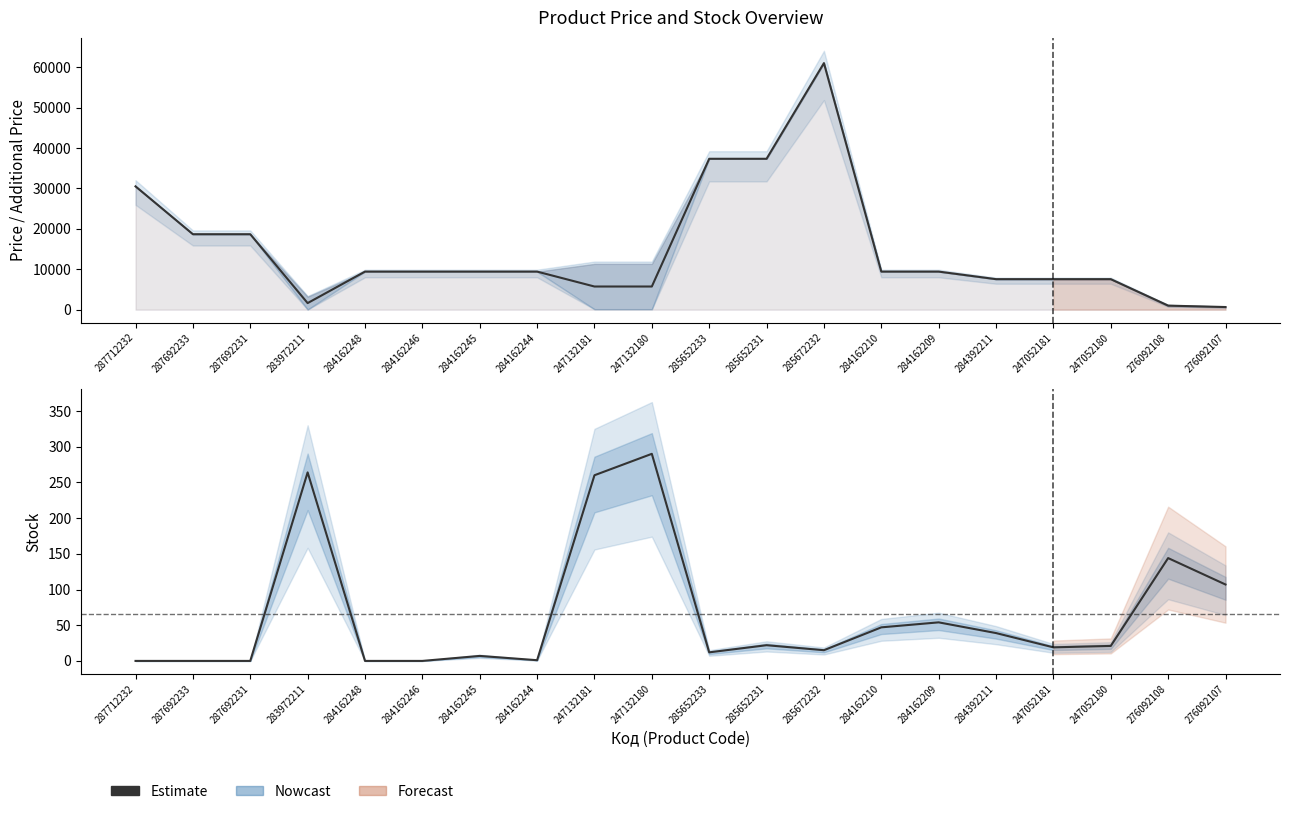

Does the chart have visible grid lines?

No